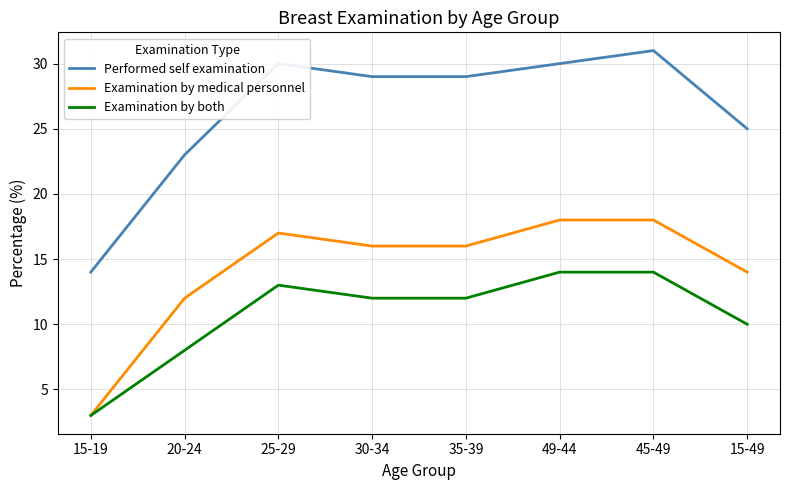

What is the difference between the highest and lowest values at 30-34?

17